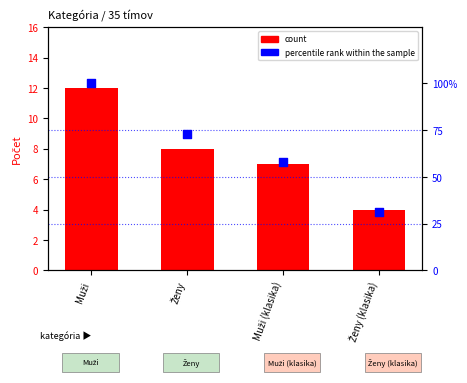

Which series contains the highest Y value?

percentile rank within the sample